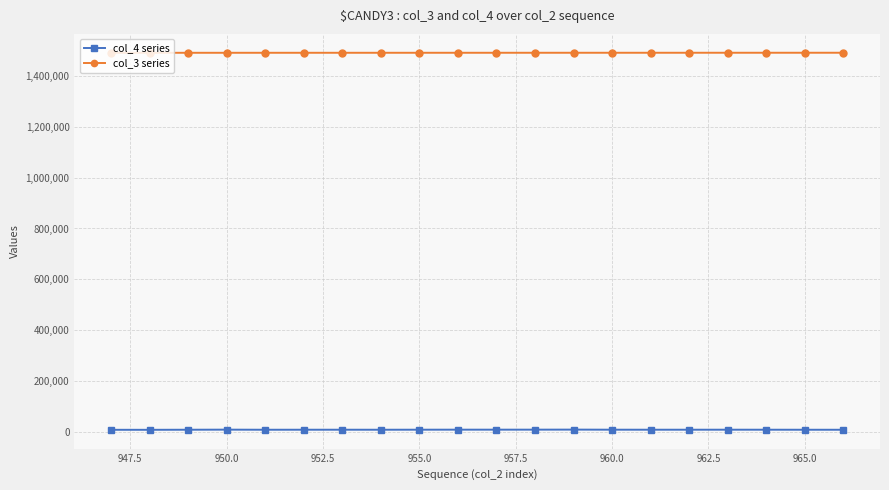

List the series in order of their peak value, highest first.

col_3 series, col_4 series